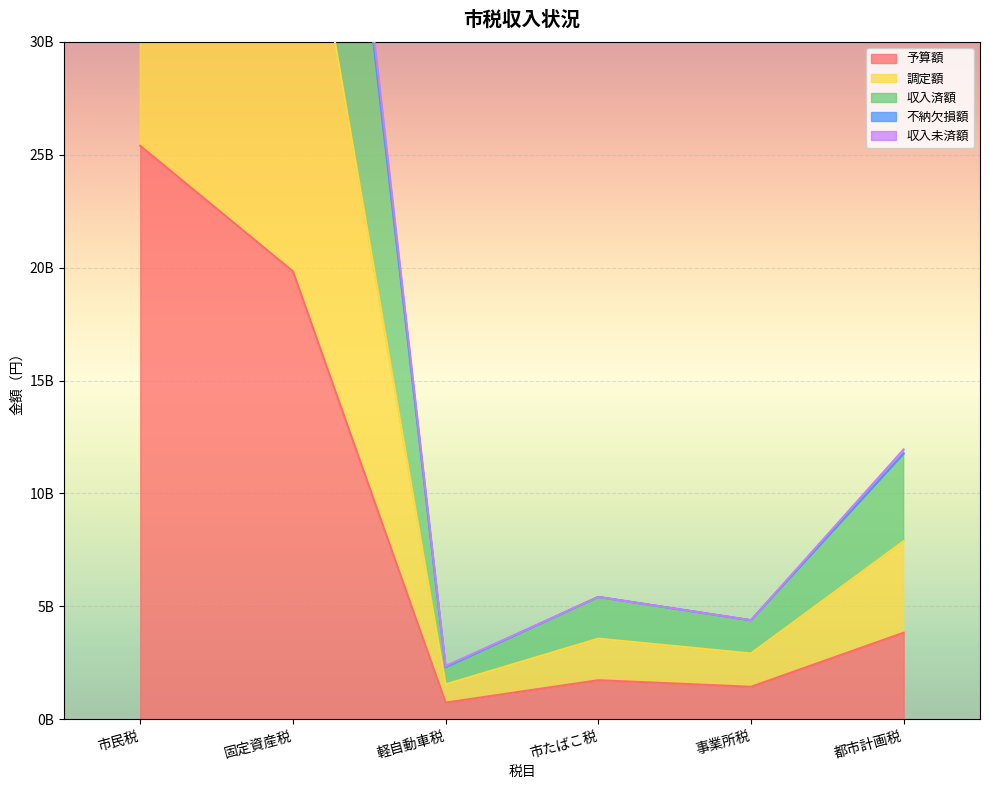

True or false: 調定額 and 収入済額 cross at least once.

False